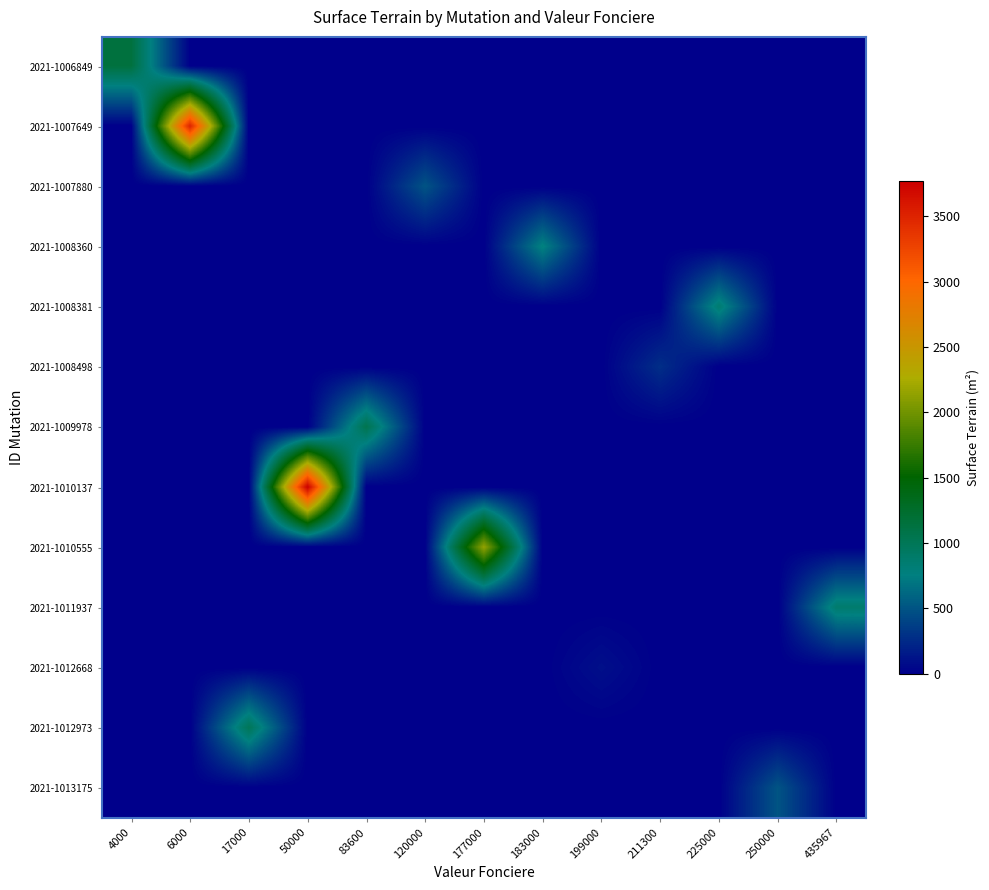

Rank the series at 199000 from lowest to highest value.

2021-1006849, 2021-1007649, 2021-1007880, 2021-1008360, 2021-1008381, 2021-1008498, 2021-1009978, 2021-1010137, 2021-1010555, 2021-1011937, 2021-1012973, 2021-1013175, 2021-1012668